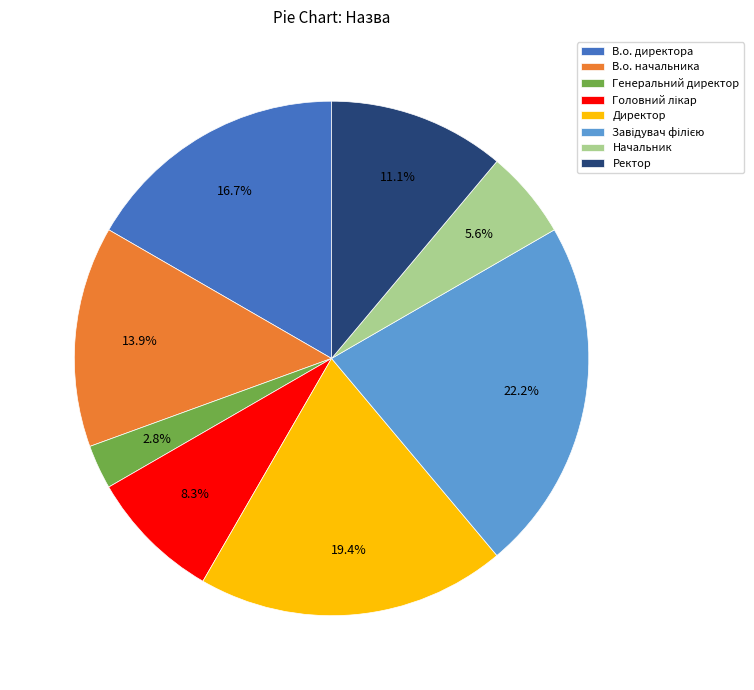

Is there a majority slice in this chart?

No